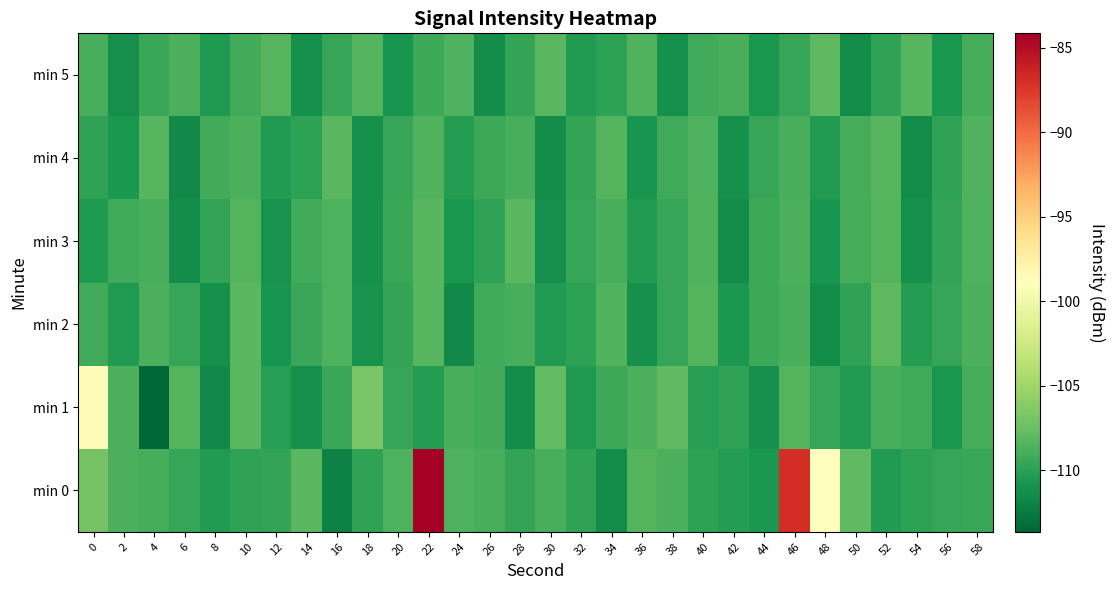

At which category is the sum across all series the highest?

22